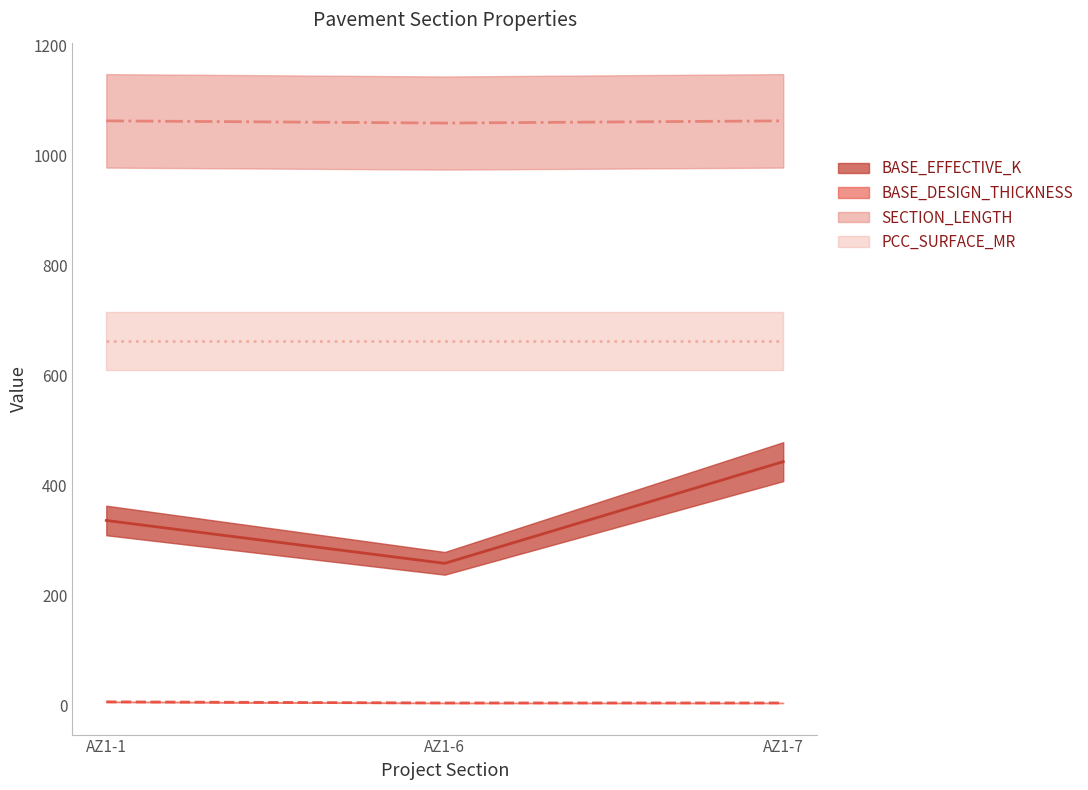

At which label does BASE_EFFECTIVE_K reach its minimum?

AZ1-6